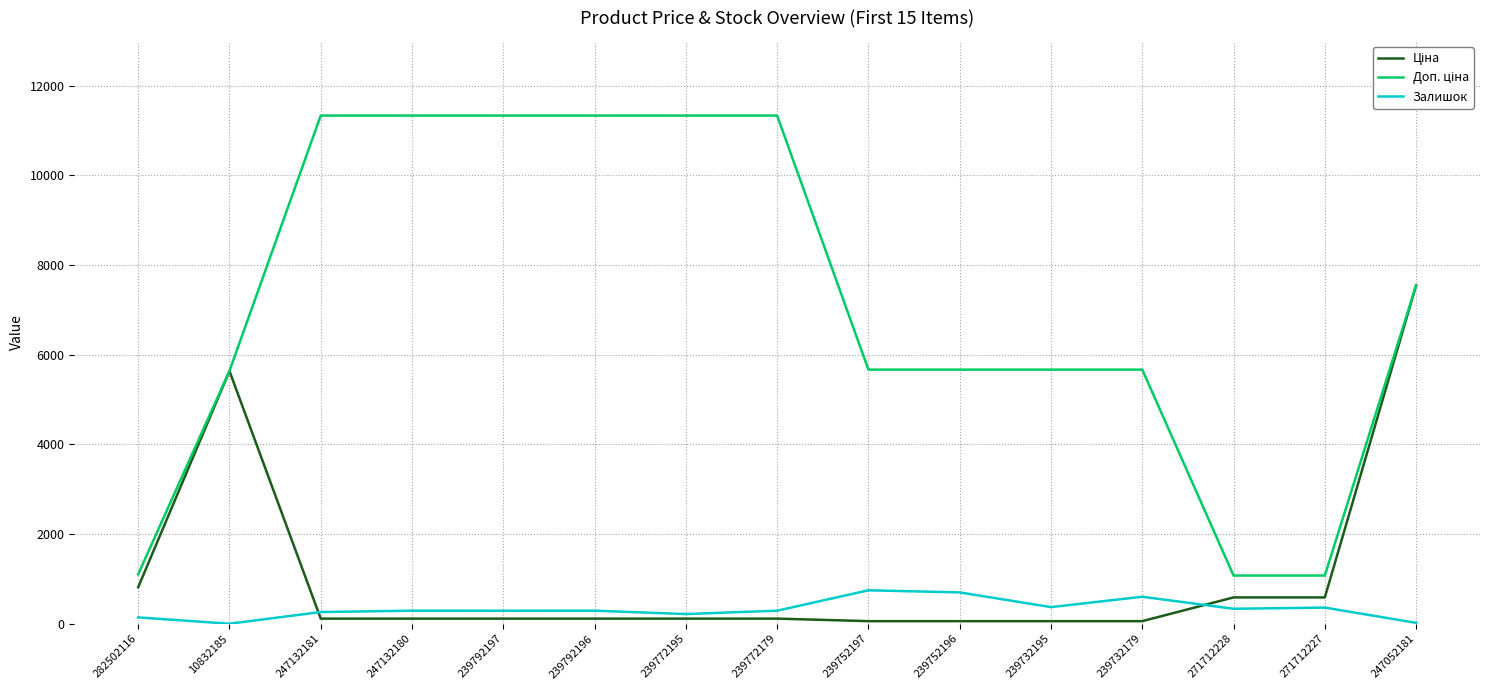

Does the chart have visible grid lines?

Yes